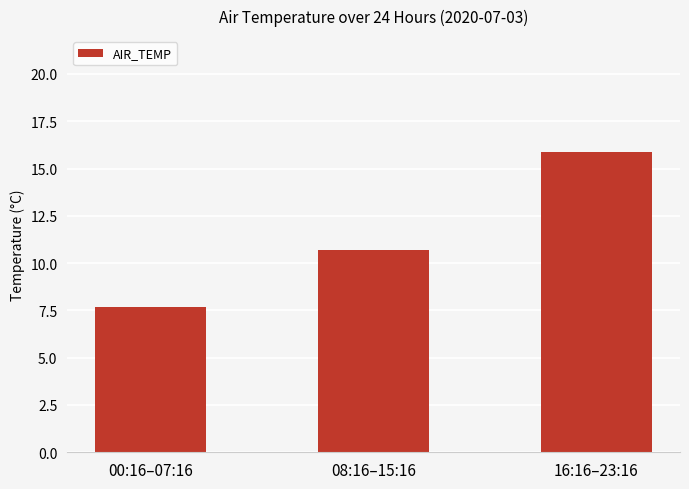

Rank the categories by value from lowest to highest.

00:16–07:16, 08:16–15:16, 16:16–23:16